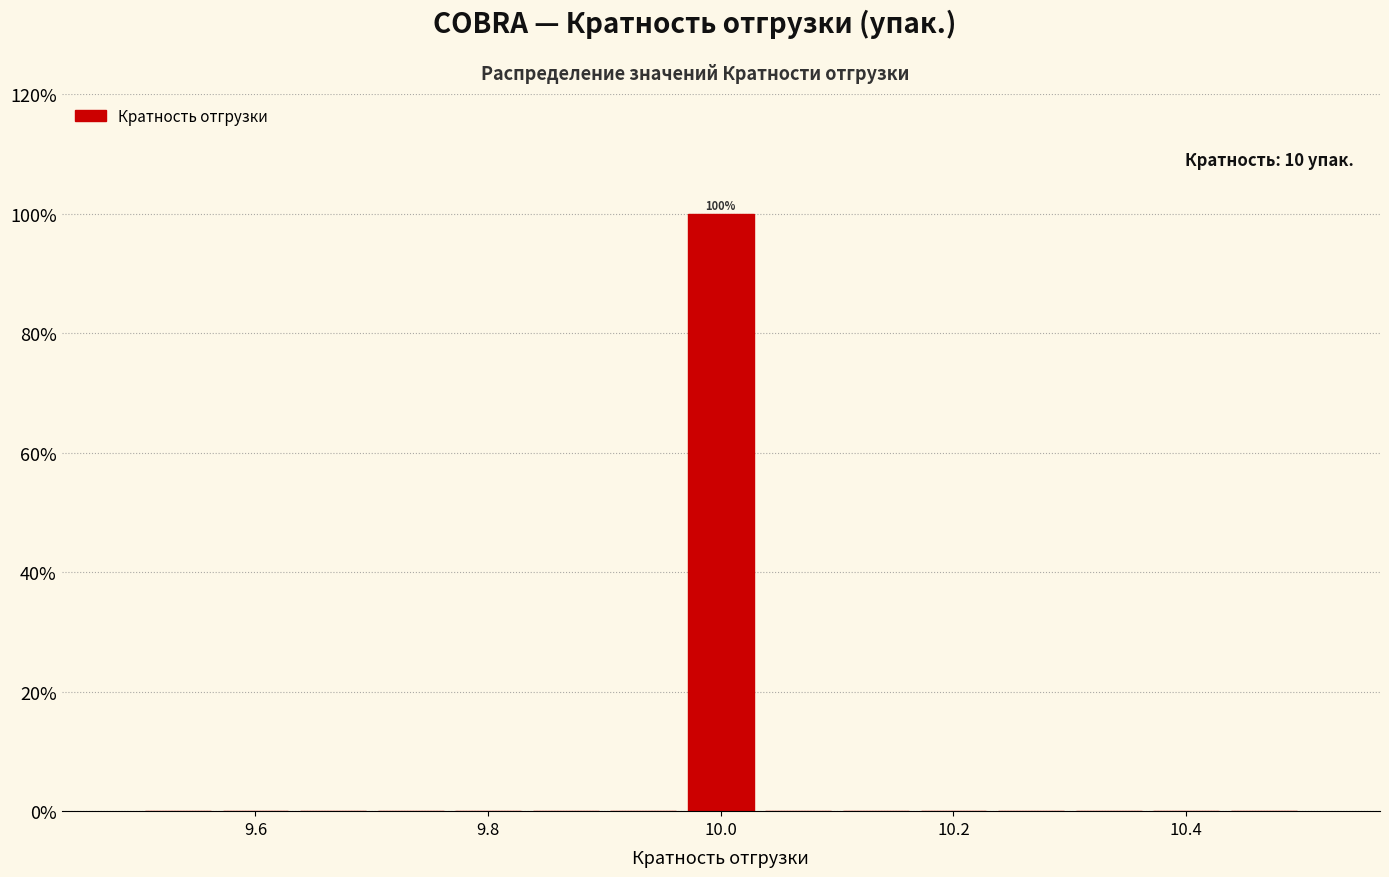

Around what value on the x-axis is the tallest bar? Give the approximate position of its centre, as read against the axis.

10.00